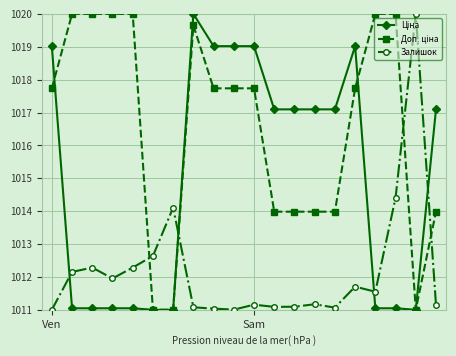

True or false: Залишок has more than 2 points higher than both neighbors.

True